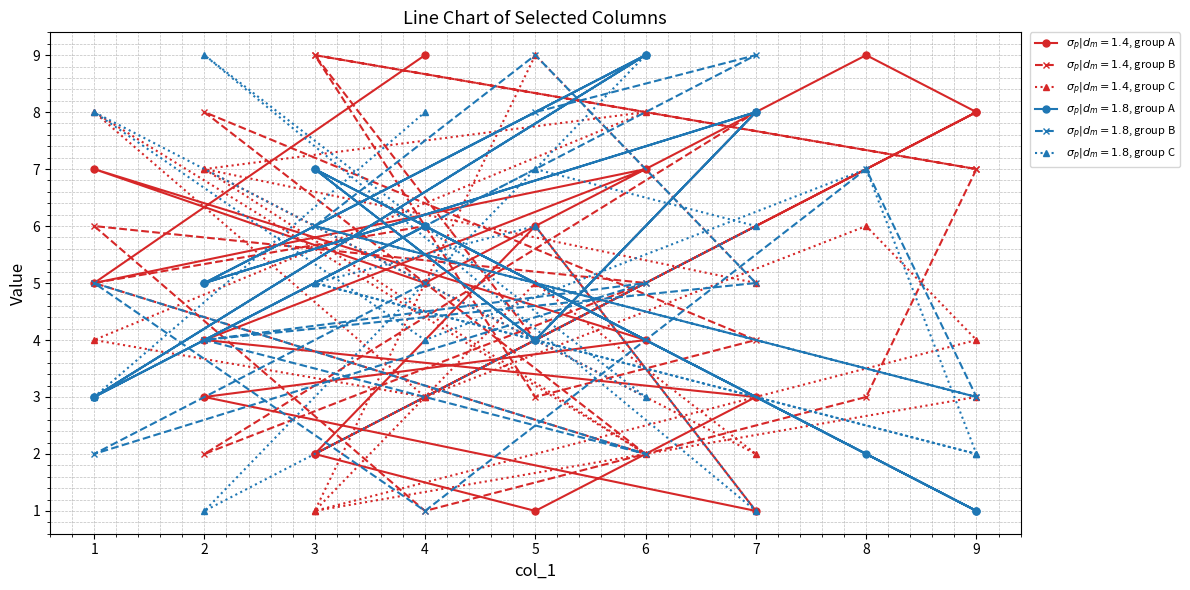

True or false: col_5 and col_6 intersect in this chart.

True